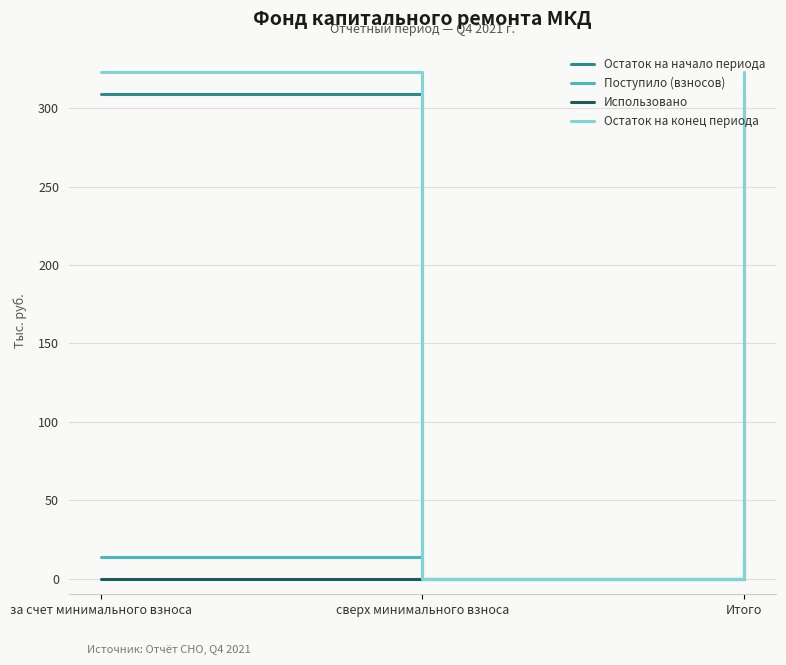

Reading left to right, list all the values displayed in this chart.

Остаток на начало периода: 308.9	0.0	308.9
Поступило (взносов): 14.0	0.0	14.0
Использовано: 0.0	0.0	0.0
Остаток на конец периода: 322.9	0.0	322.9